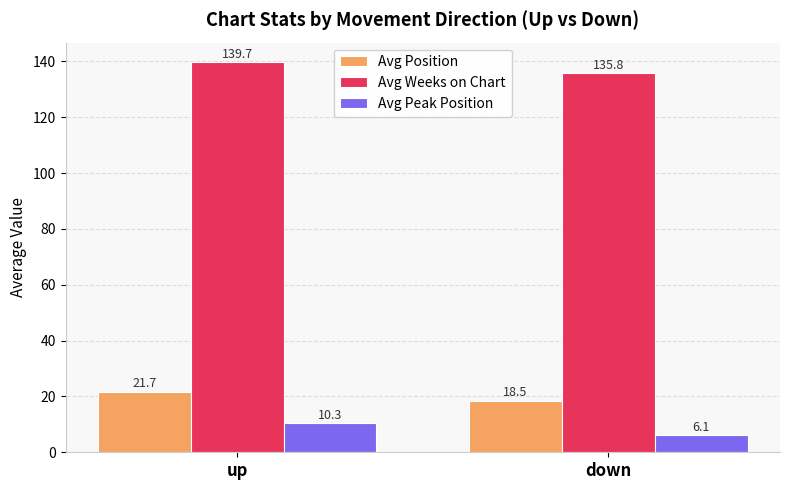

Reading left to right, extract all data points from this chart.

Avg Position: up=21.7	down=18.5
Avg Weeks on Chart: up=139.7	down=135.8
Avg Peak Position: up=10.3	down=6.1